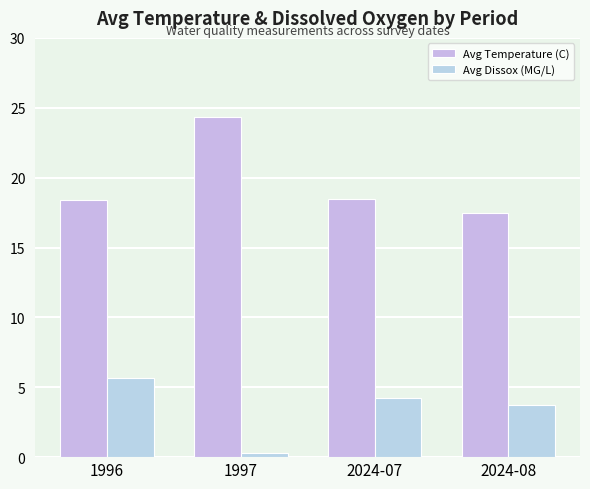

What is the maximum value shown in the chart?

24.4